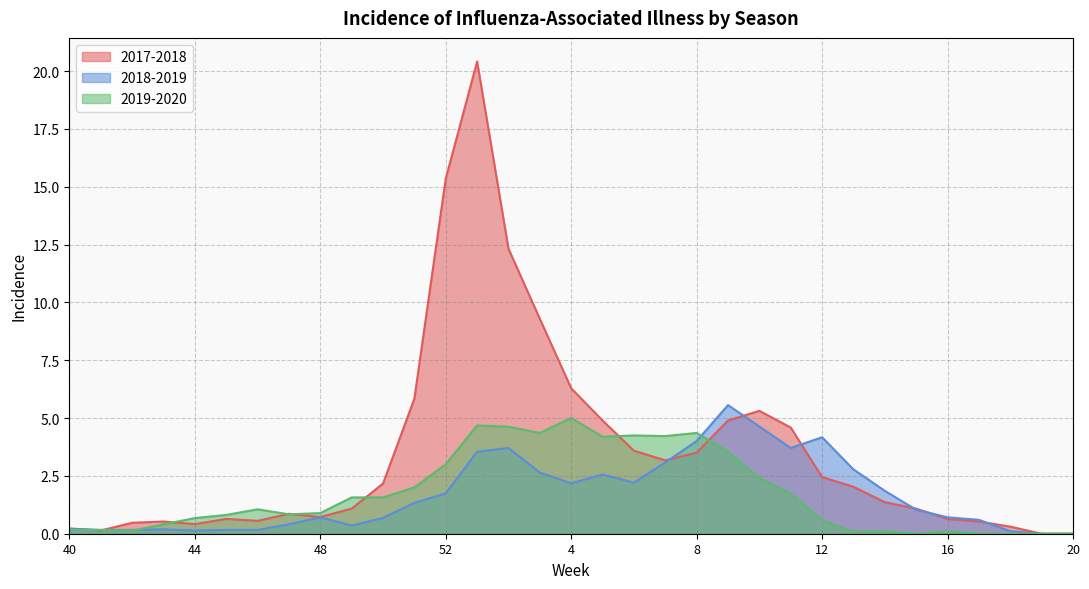

What are all the series names shown in the legend?

2017-2018, 2018-2019, 2019-2020